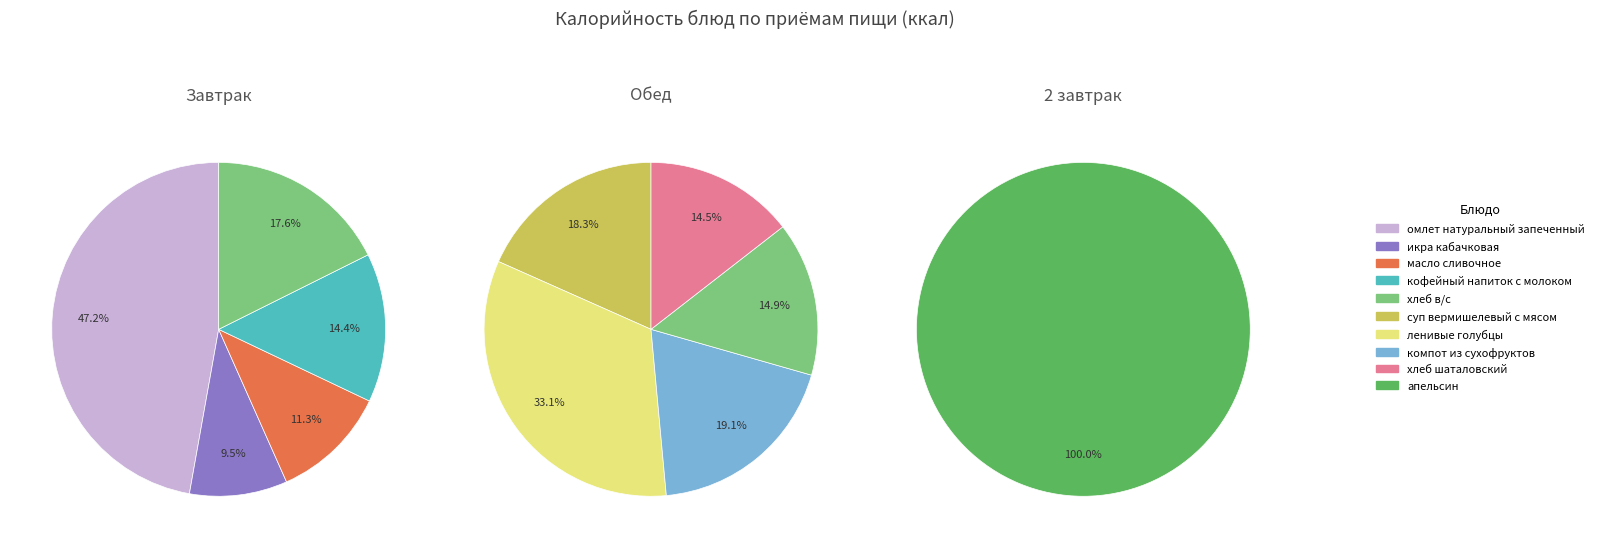

Rank the categories by value from lowest to highest.

икра кабачковая, апельсин, масло сливочное, кофейный напиток с молоком, хлеб шаталовский, хлеб в/с, суп вермишелевый с мясом, компот из сухофруктов, ленивые голубцы, омлет натуральный запеченный